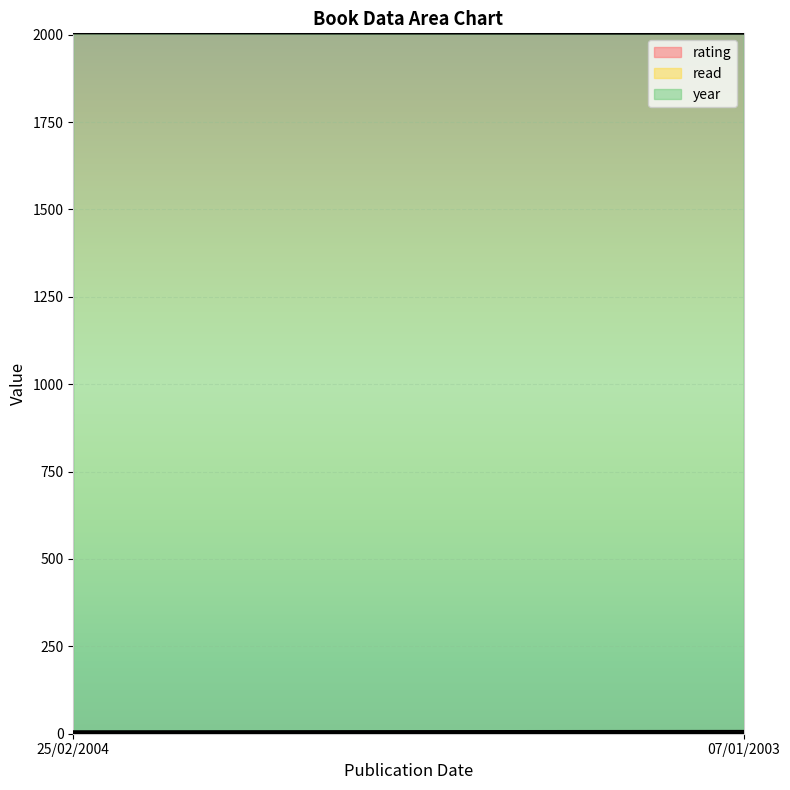

The value of read at 07/01/2003 is 2. True or false?

False